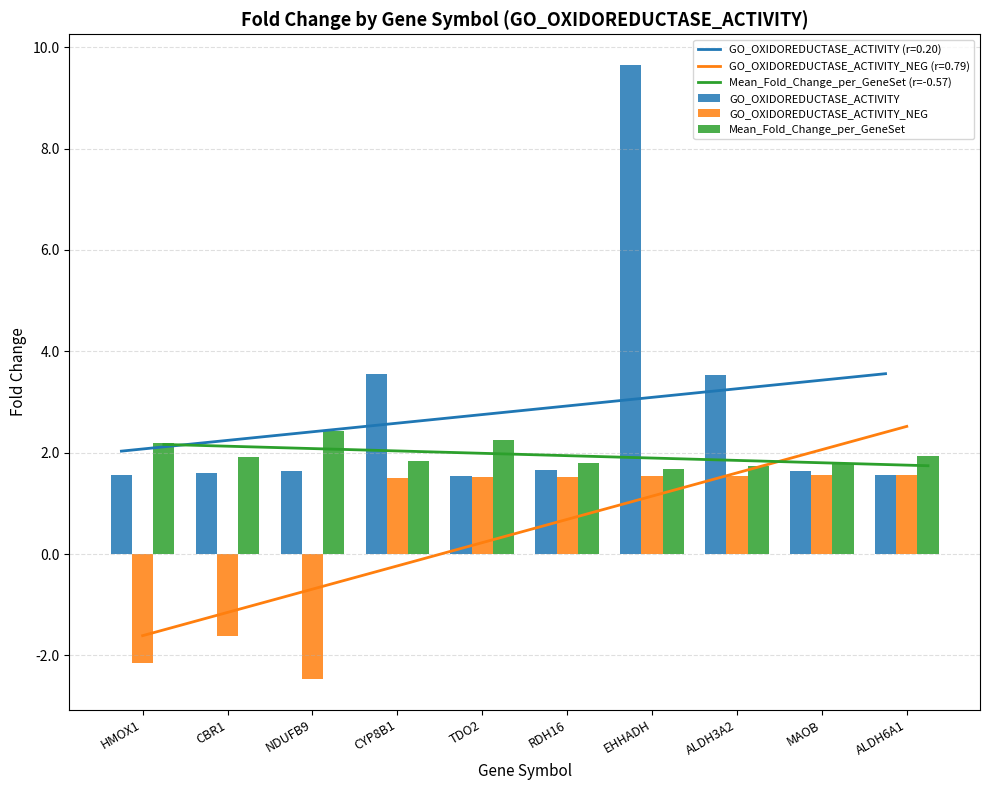

Reading left to right, list all the values displayed in this chart.

GO_OXIDOREDUCTASE_ACTIVITY: HMOX1=1.6	CBR1=1.6	NDUFB9=1.6	CYP8B1=3.6	TDO2=1.5	RDH16=1.7	EHHADH=9.6	ALDH3A2=3.5	MAOB=1.6	ALDH6A1=1.6
GO_OXIDOREDUCTASE_ACTIVITY_NEG: HMOX1=-2.1	CBR1=-1.6	NDUFB9=-2.5	CYP8B1=1.5	TDO2=1.5	RDH16=1.5	EHHADH=1.5	ALDH3A2=1.5	MAOB=1.6	ALDH6A1=1.6
Mean_Fold_Change_per_GeneSet: HMOX1=2.2	CBR1=1.9	NDUFB9=2.4	CYP8B1=1.8	TDO2=2.2	RDH16=1.8	EHHADH=1.7	ALDH3A2=1.7	MAOB=1.8	ALDH6A1=1.9